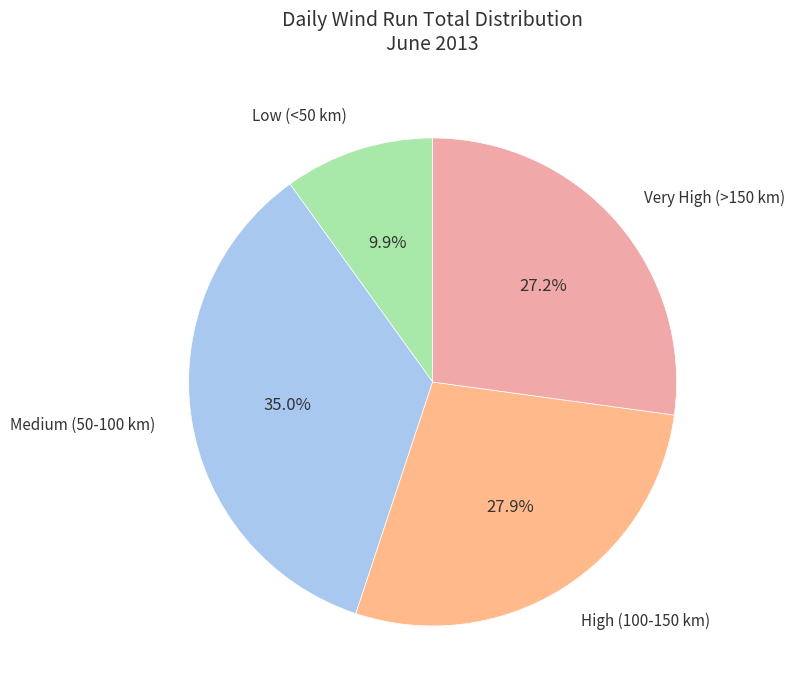

How many segments does this pie chart have?

4